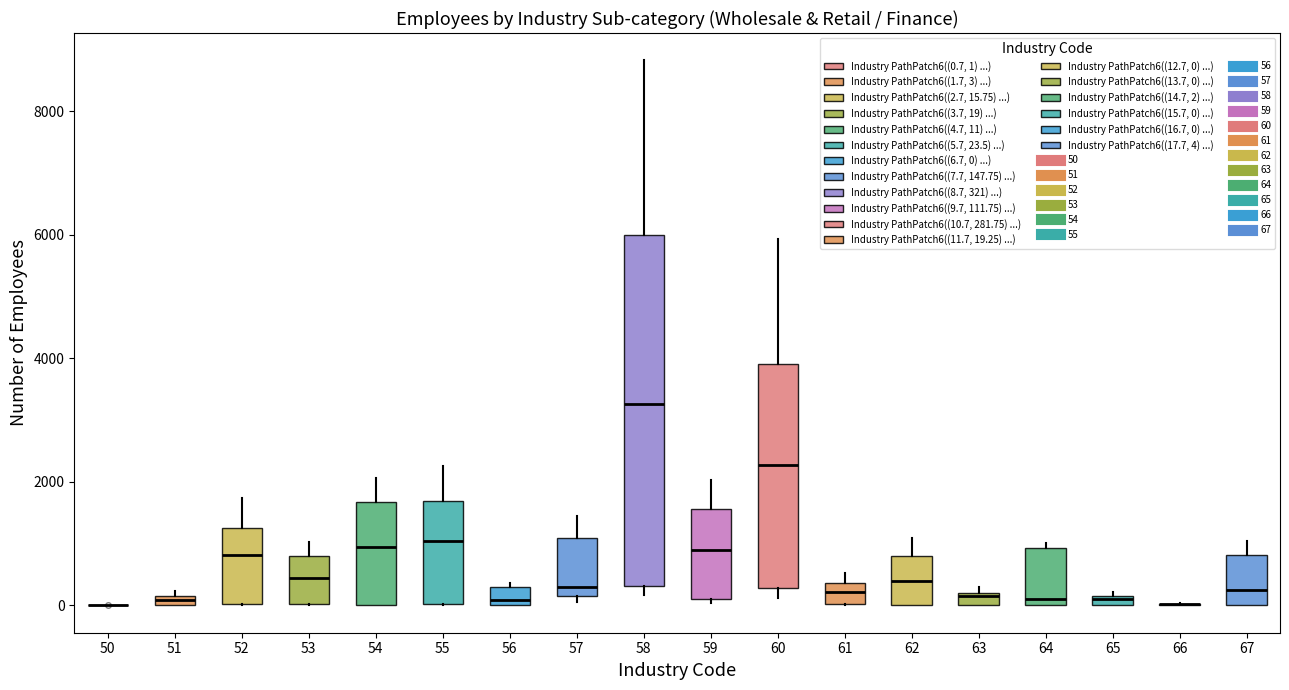

Where is the upper edge of the box at x = 63 on the y-axis? The values are not printed on the chart, so give them approximately, as read against the axis.

200